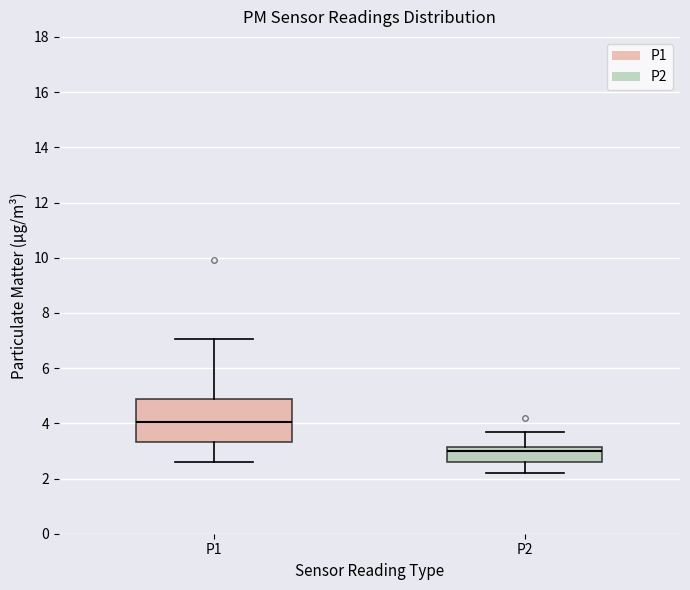

Reading left to right, transcribe this box plot: for each box, give where its median line is, the range the box spans, and where its two whiskers end, as read against the y-axis. The values are not printed on the chart, so give them approximately, as read against the axis.

P1: median 4.0, box 3.4 to 4.8, whiskers 2.6 to 7.0
P2: median 3.0, box 2.6 to 3.2, whiskers 2.2 to 3.8